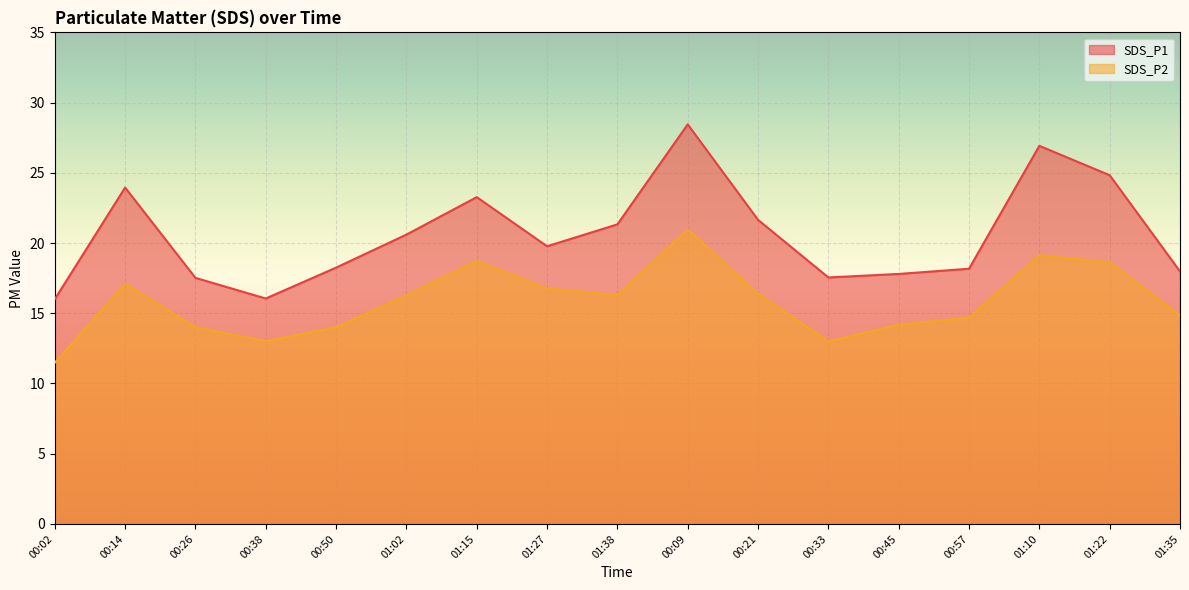

True or false: SDS_P1 and SDS_P2 cross at least once.

False